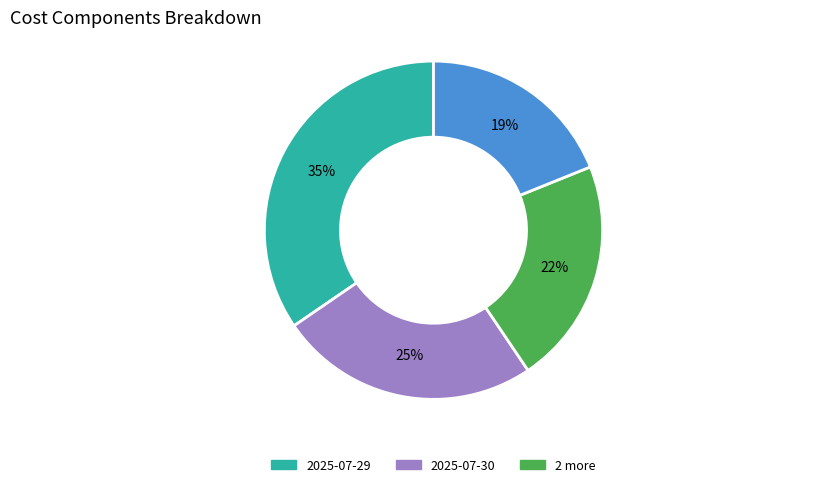

Is there any slice that represents more than half of the pie?

No